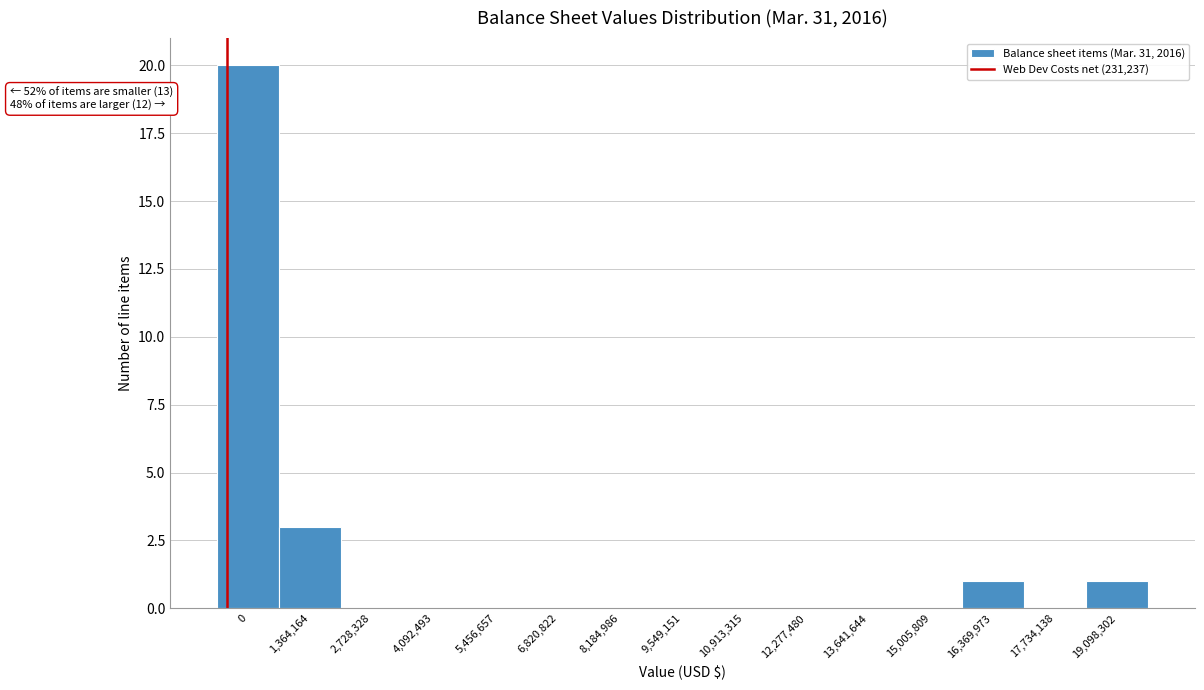

Reading left to right, list all the values displayed in this chart.

0=20	1,364,164=3	2,728,328=0	4,092,493=0	5,456,657=0	6,820,822=0	8,184,986=0	9,549,151=0	10,913,315=0	12,277,480=0	13,641,644=0	15,005,809=0	16,369,973=1	17,734,138=0	19,098,302=1